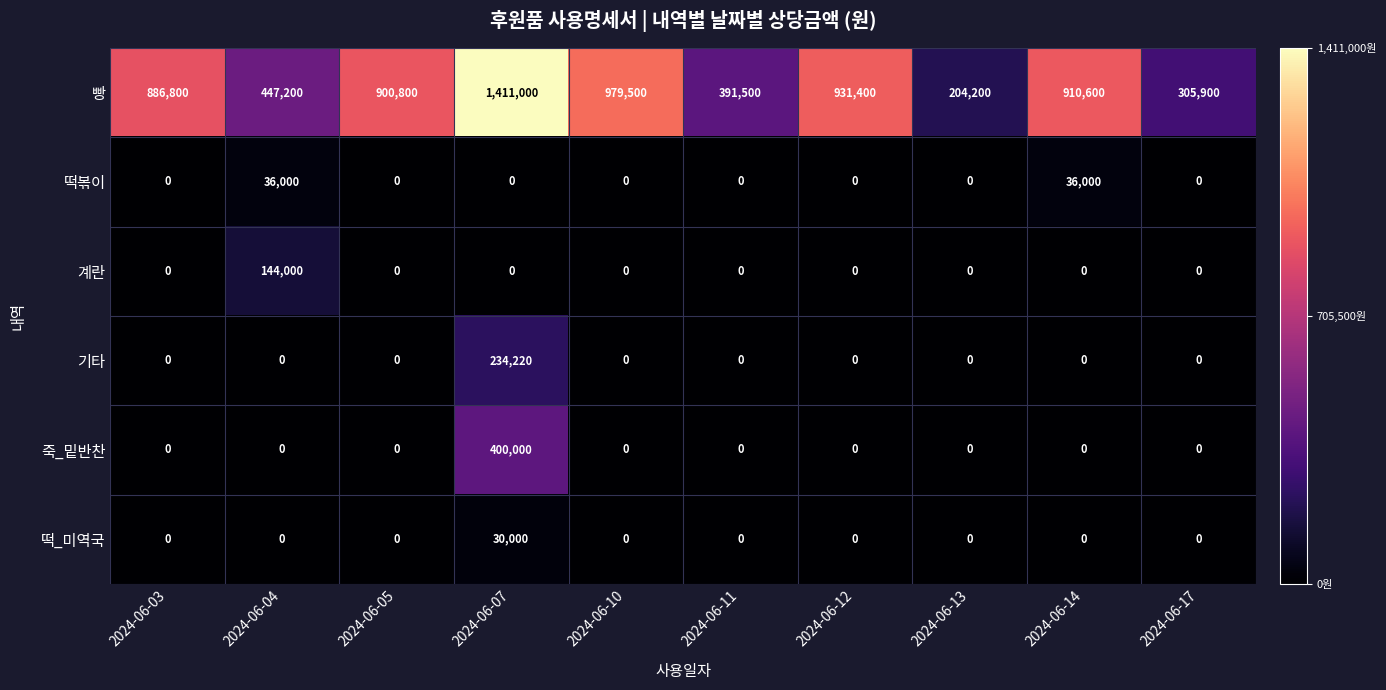

List the series in order of their peak value, highest first.

빵, 죽_밑반찬, 기타, 계란, 떡볶이, 떡_미역국